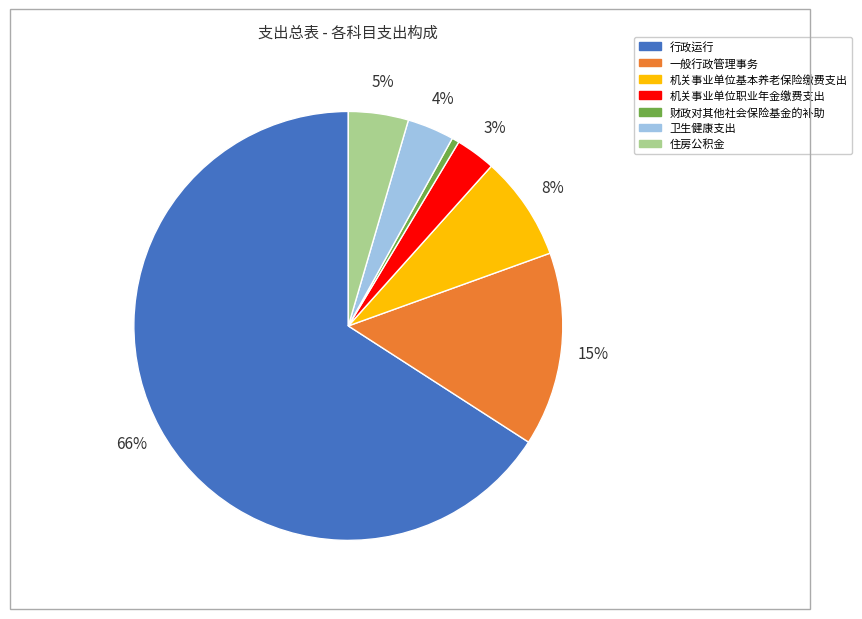

Is it true that 财政对其他社会保险基金的补助 is 11% of the pie?

False